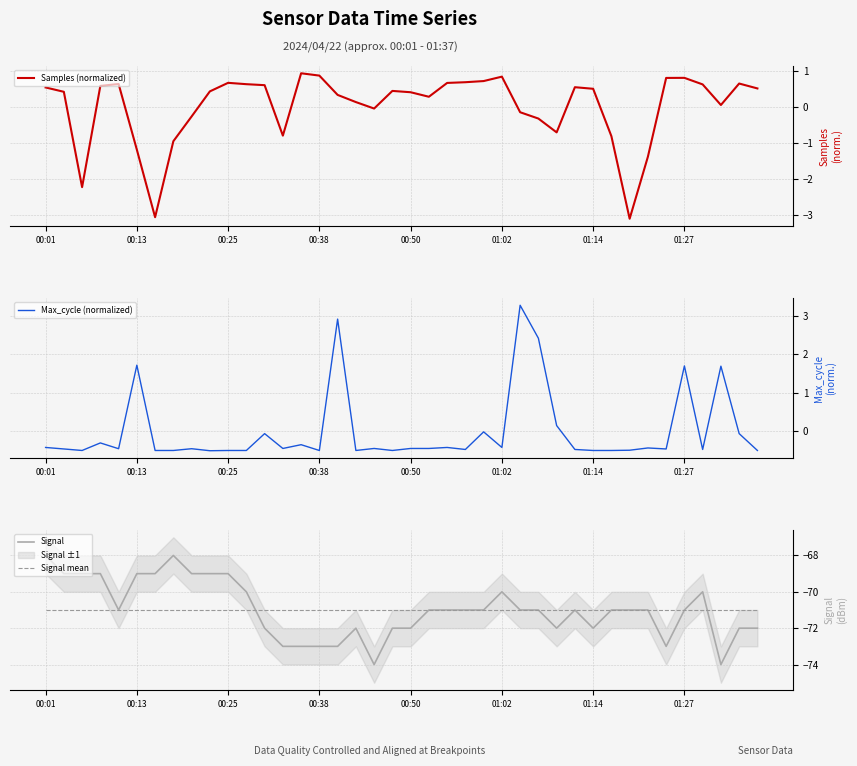

What is the maximum value for Signal?

-68.0